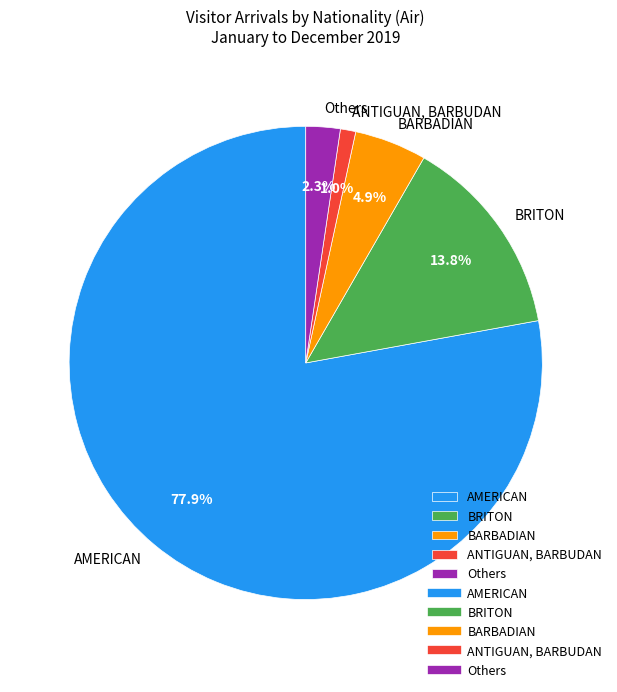

Which slice is the largest?

AMERICAN